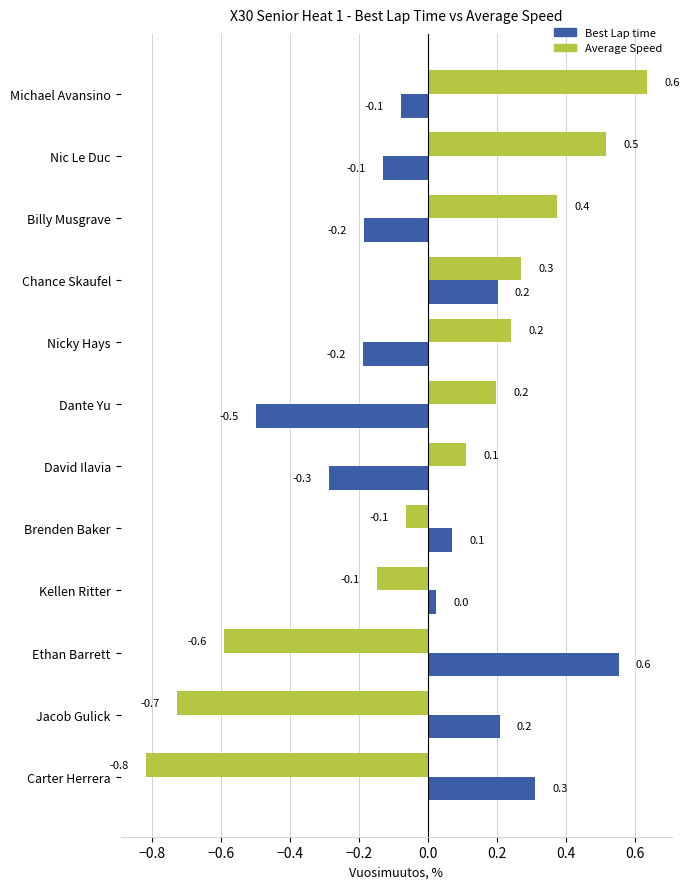

Is the value of Best Lap time at Chance Skaufel greater than the value of Average Speed at Billy Musgrave?

No